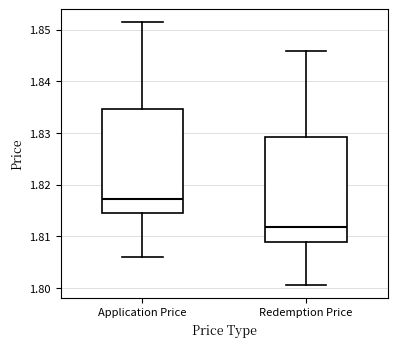

Where is the upper edge of the box for Application Price on the y-axis? The values are not printed on the chart, so give them approximately, as read against the axis.

1.835